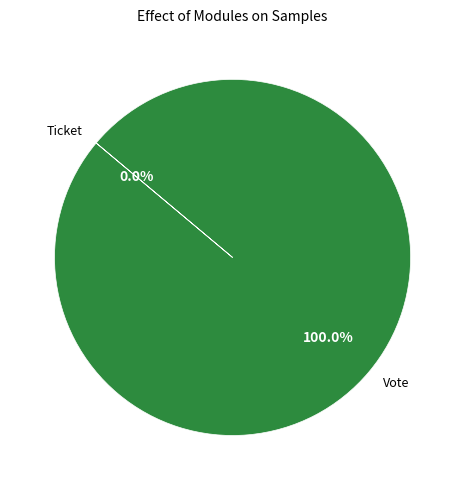

To the nearest percent, what is the combined percentage of Vote and Ticket?

100%